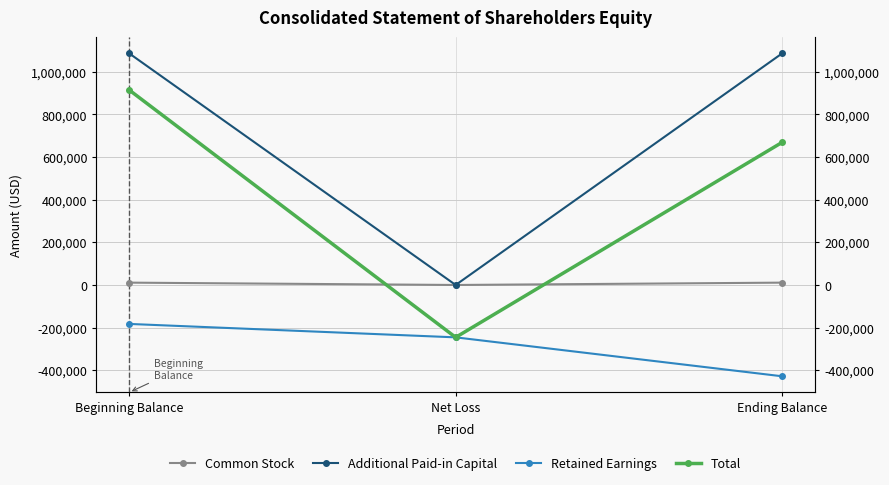

What is the difference between the maximum and minimum values in the Retained Earnings series?

245604